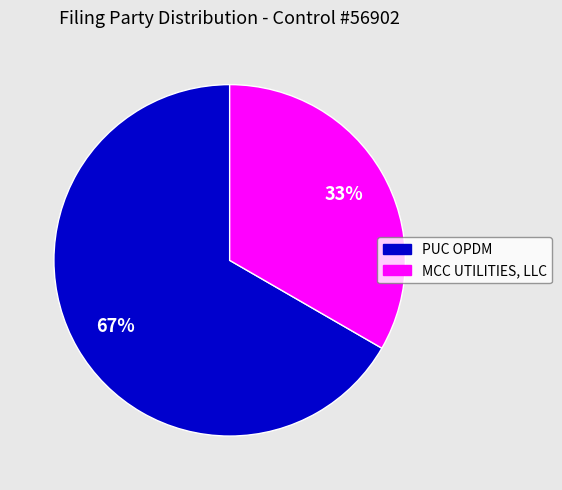

To the nearest percent, what is the combined percentage of PUC OPDM and MCC UTILITIES, LLC?

100%